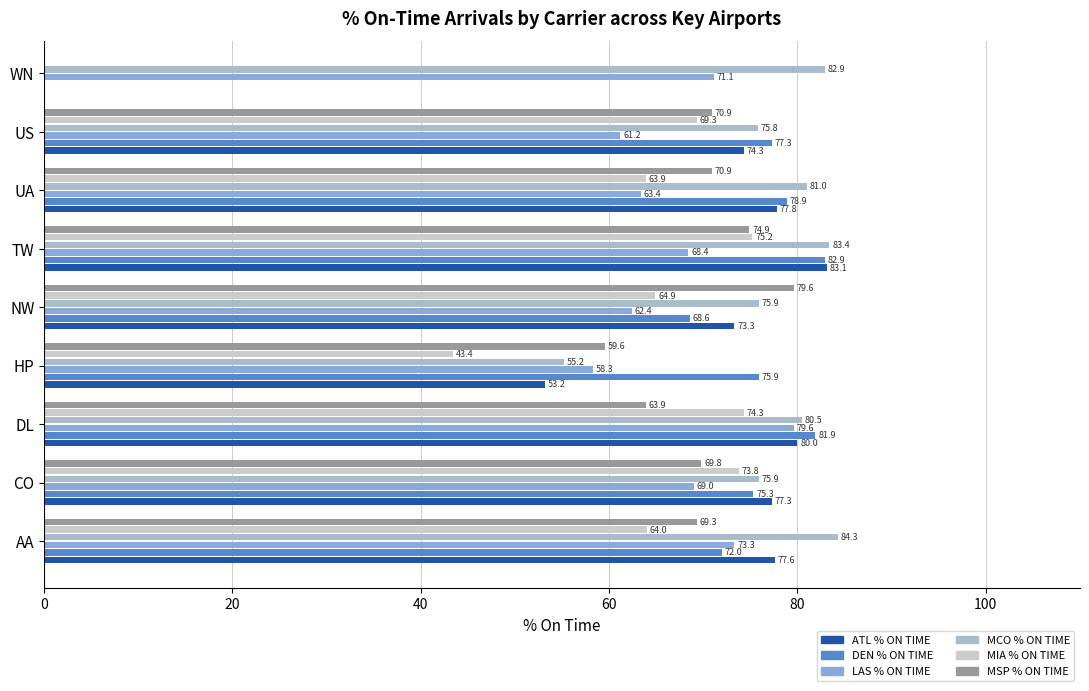

True or false: MCO % ON TIME has a value of 34.3 at WN.

False